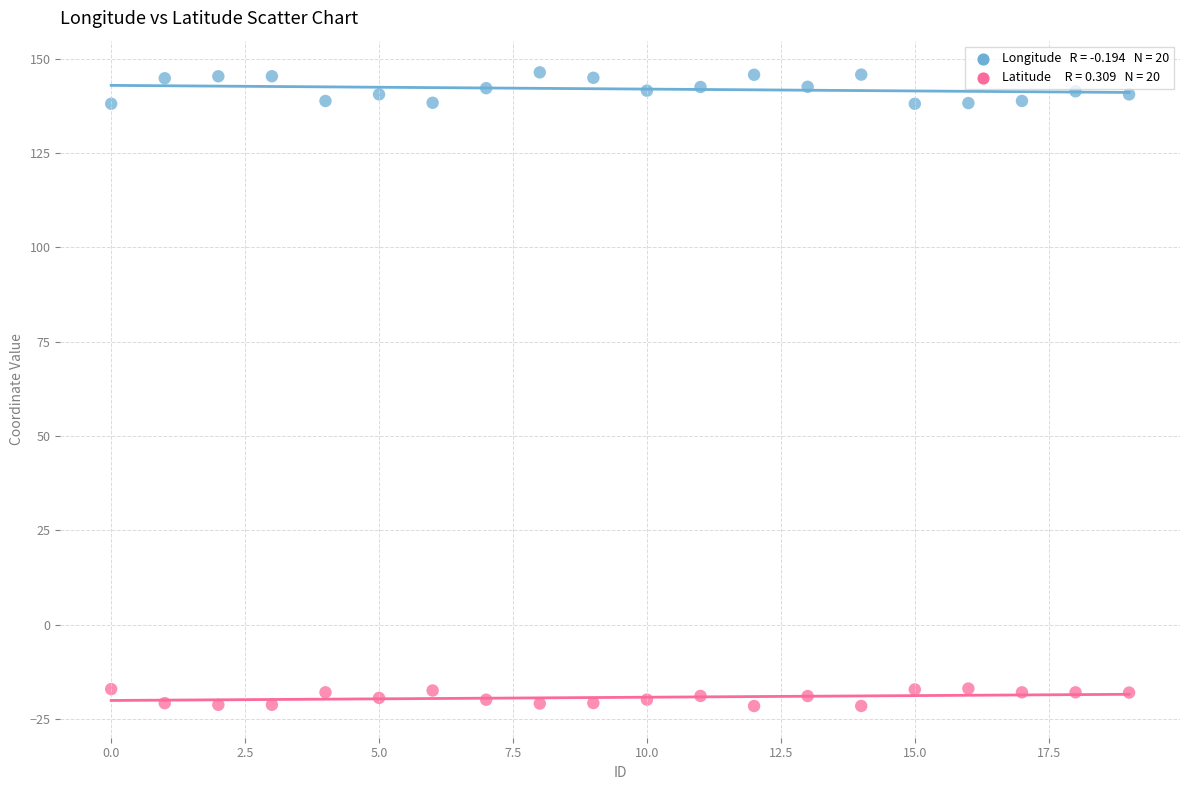

Across all data points, what is the range of Y values (max minus min)?

168.0